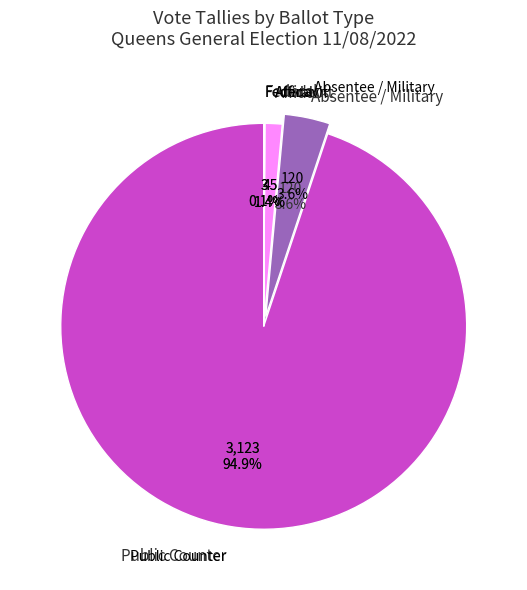

To the nearest percent, what is the average slice percentage?

20%